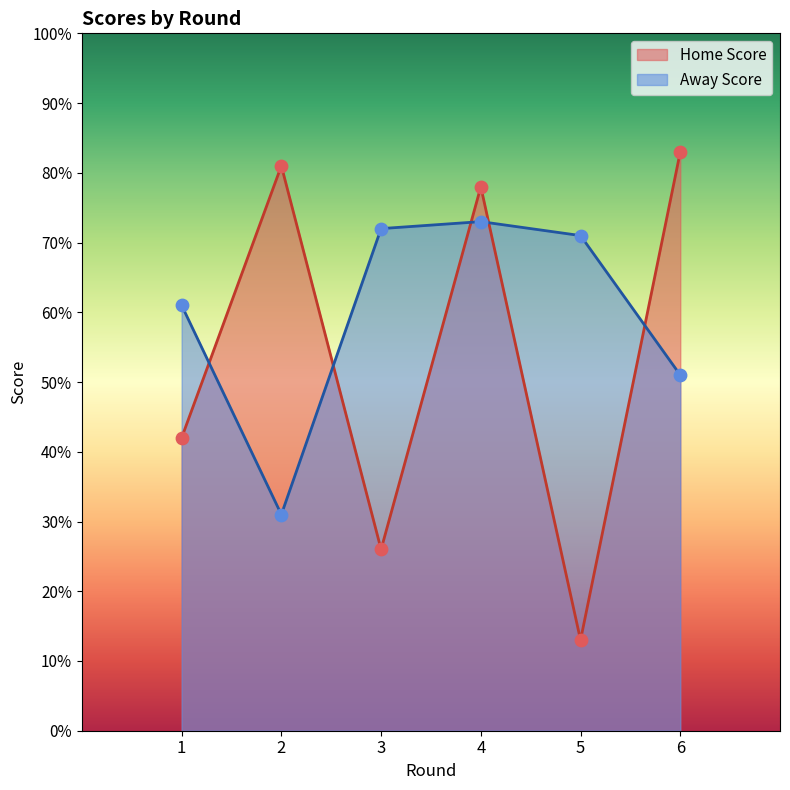

Which series contains the lowest Y value?

Home Score